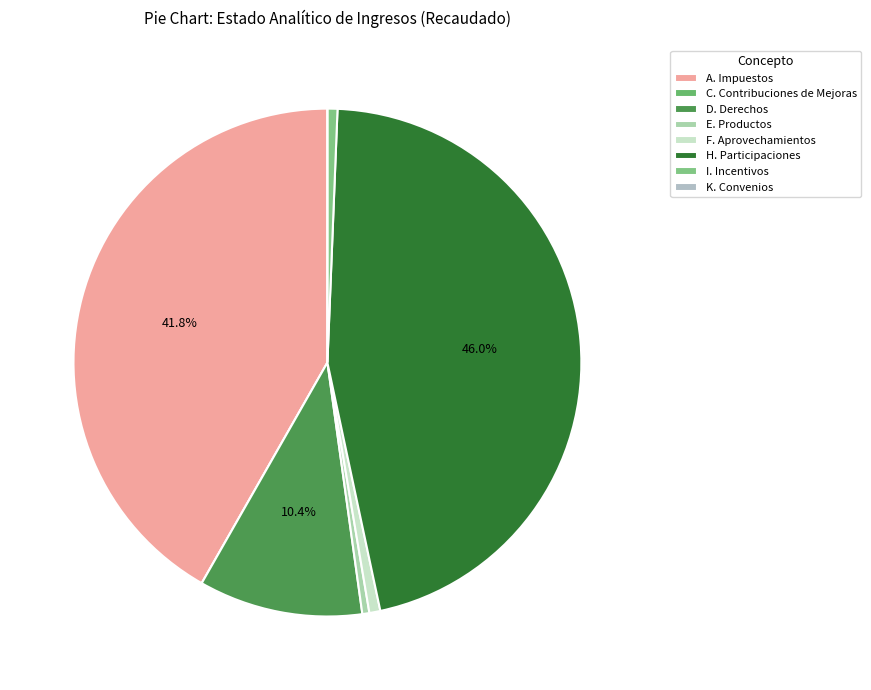

Which slice is the smallest?

C. Contribuciones de Mejoras